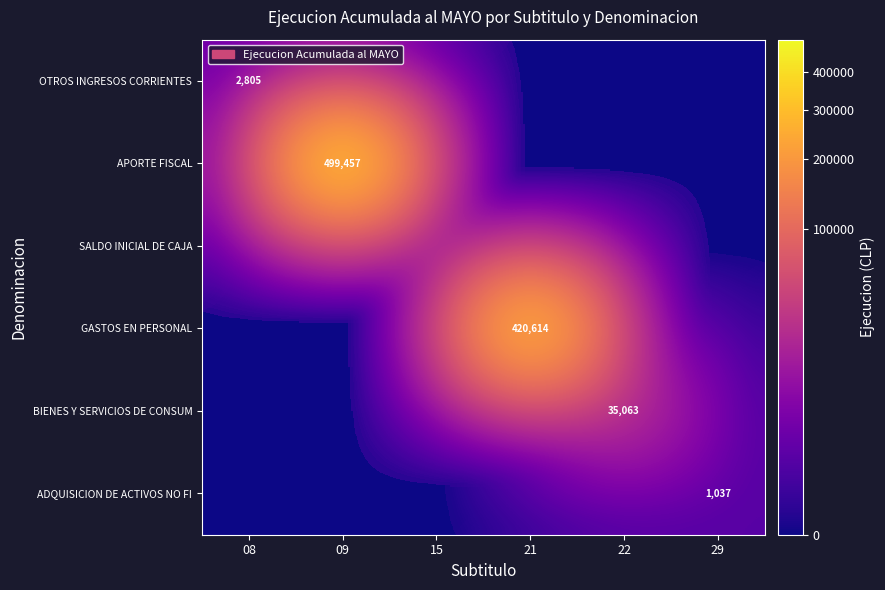

Is it true that OTROS INGRESOS CORRIENTES equals 2805 at 08?

True